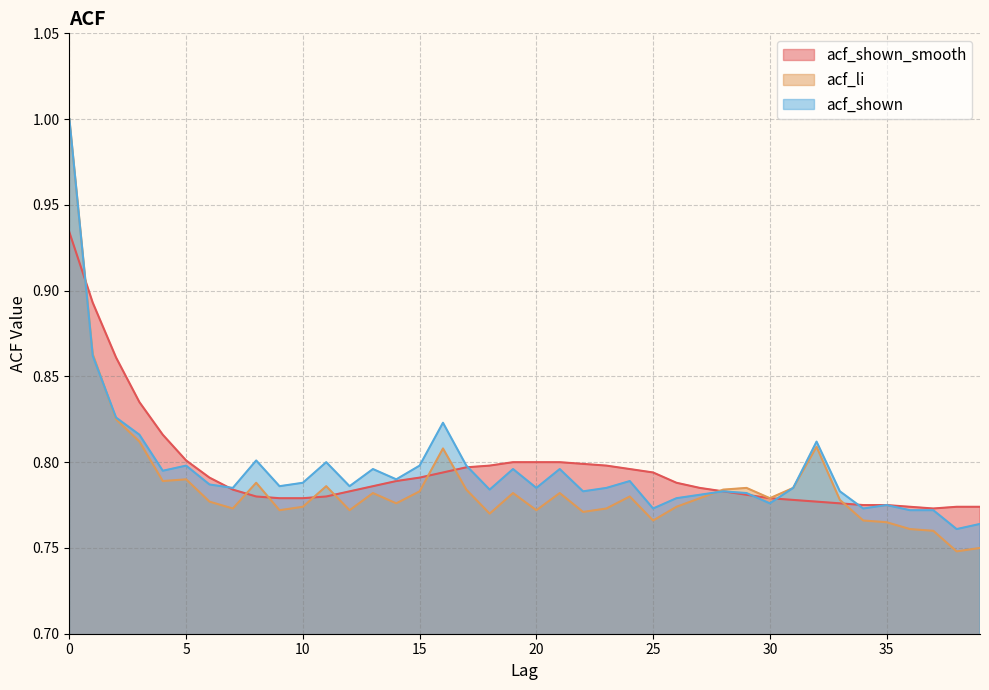

True or false: acf_shown_smooth has a value of 1.2 at 17.

False